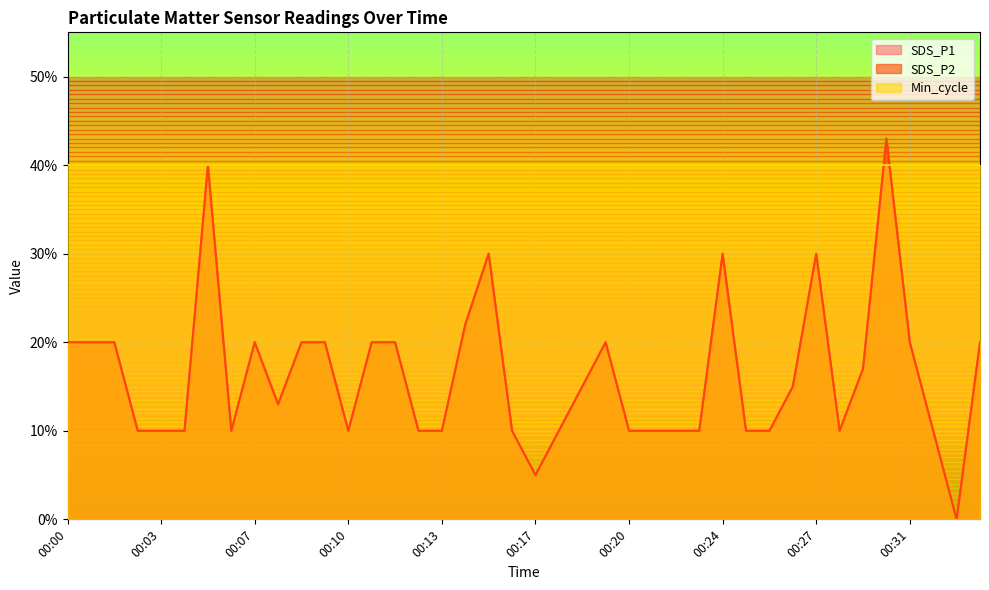

Rank the series at 00:33 from highest to lowest value.

SDS_P1, SDS_P2